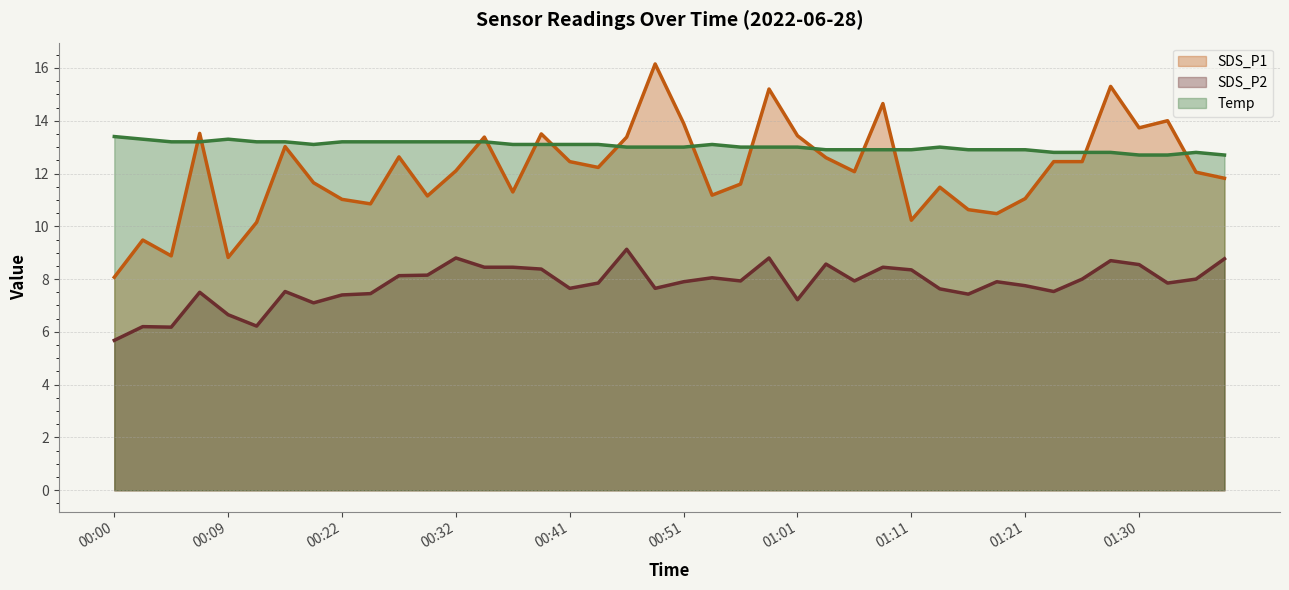

What is the difference between the highest and lowest values at 01:13?

5.4